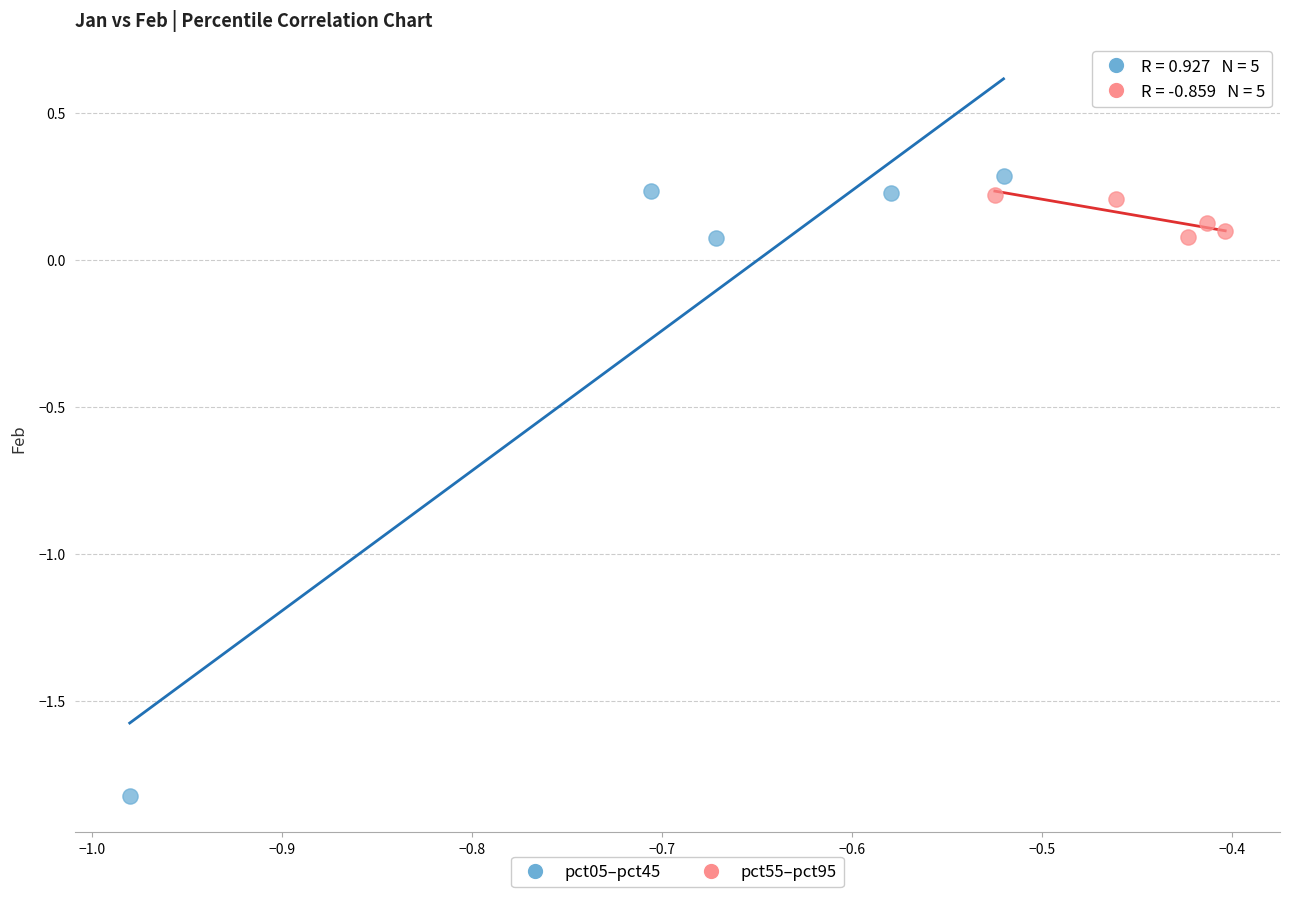

What are all the series names shown in the legend?

pct05–pct45, pct55–pct95